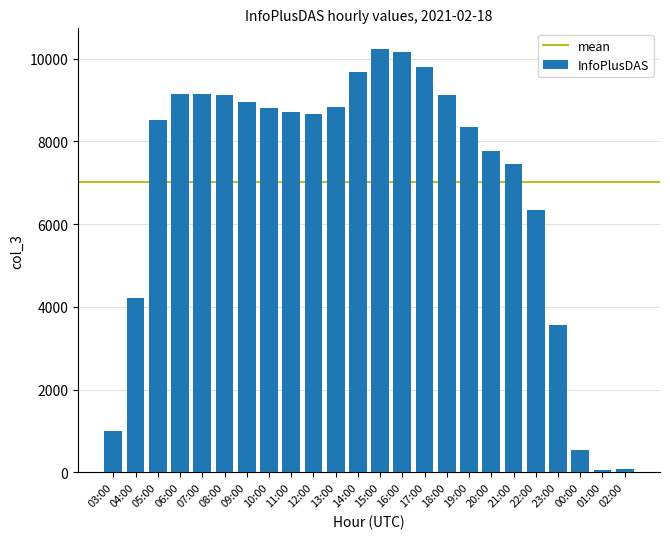

Approximately how many times larger is the value at 06:00 compared to 03:00?

9.1